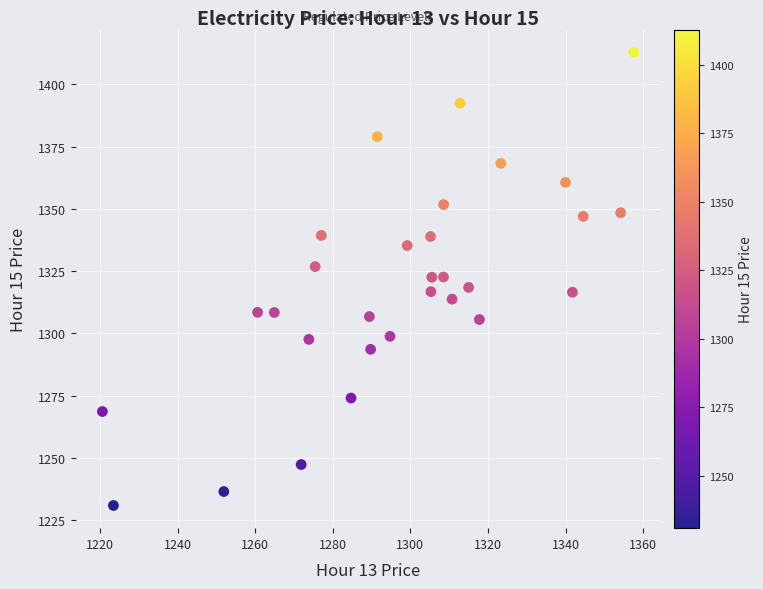

What is the range of X values (max minus min)?

136.9